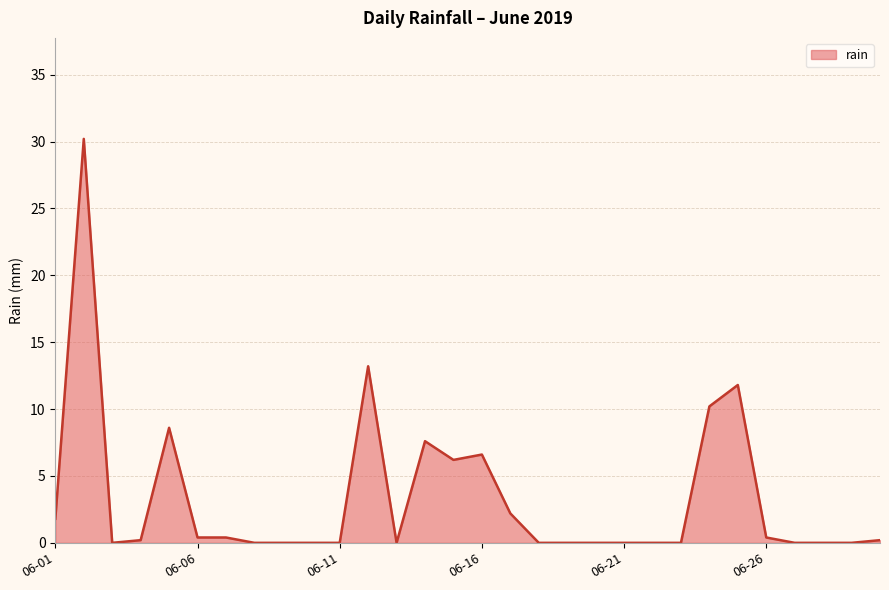

What is the maximum value shown in the chart?

30.2